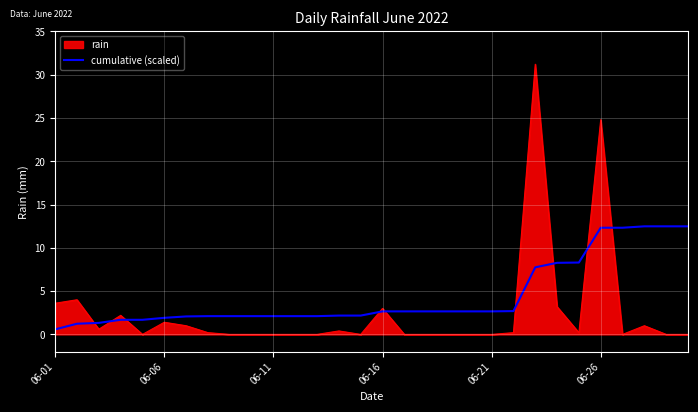

Which series has the widest spread of values?

rain